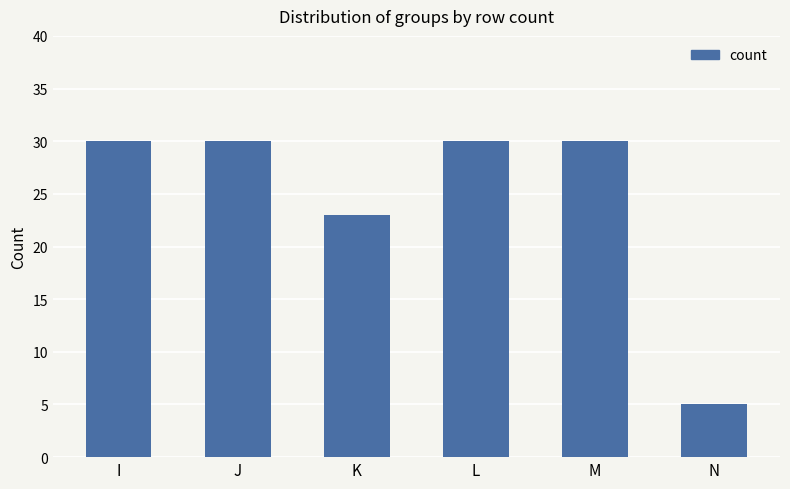

What is the average value?

25